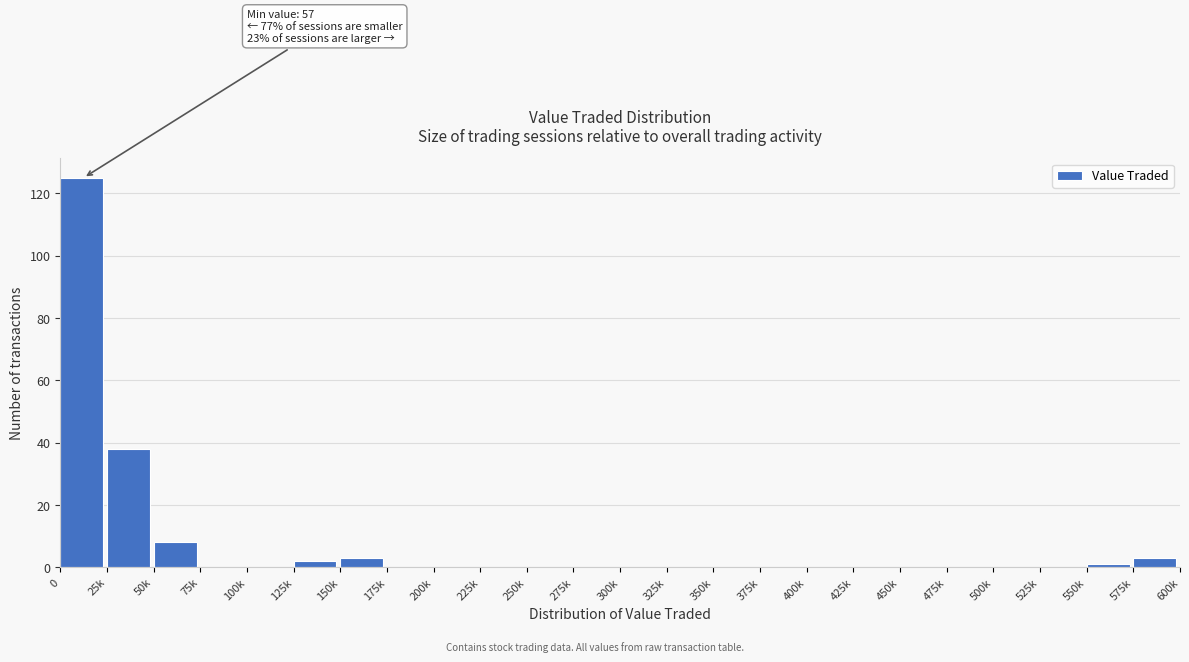

Reading left to right, list all the values displayed in this chart.

0=125	25k=38	50k=8	75k=0	100k=0	125k=2	150k=3	175k=0	200k=0	225k=0	250k=0	275k=0	300k=0	325k=0	350k=0	375k=0	400k=0	425k=0	450k=0	475k=0	500k=0	525k=0	550k=1	575k=3